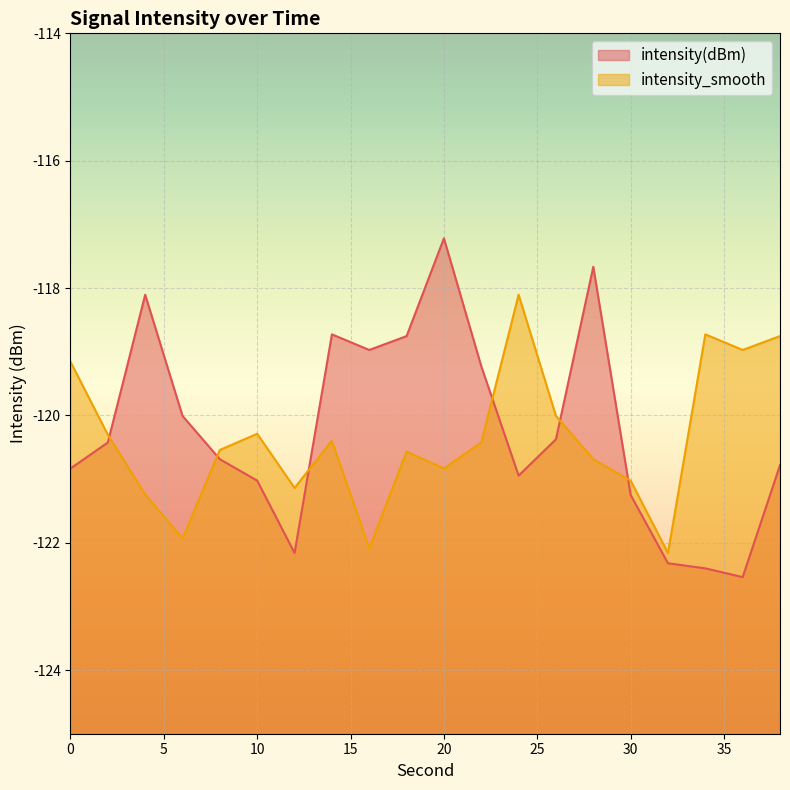

Reading left to right, extract all data points from this chart.

intensity(dBm): 0=-120.8	2=-120.4	4=-118.1	6=-120.0	8=-120.7	10=-121.0	12=-122.2	14=-118.7	16=-119.0	18=-118.8	20=-117.2	22=-119.2	24=-120.9	26=-120.4	28=-117.7	30=-121.2	32=-122.3	34=-122.4	36=-122.5	38=-120.8
intensity_smooth: 0=-119.2	2=-120.3	4=-121.2	6=-121.9	8=-120.5	10=-120.3	12=-121.1	14=-120.4	16=-122.1	18=-120.6	20=-120.8	22=-120.4	24=-118.1	26=-120.0	28=-120.7	30=-121.0	32=-122.2	34=-118.7	36=-119.0	38=-118.8